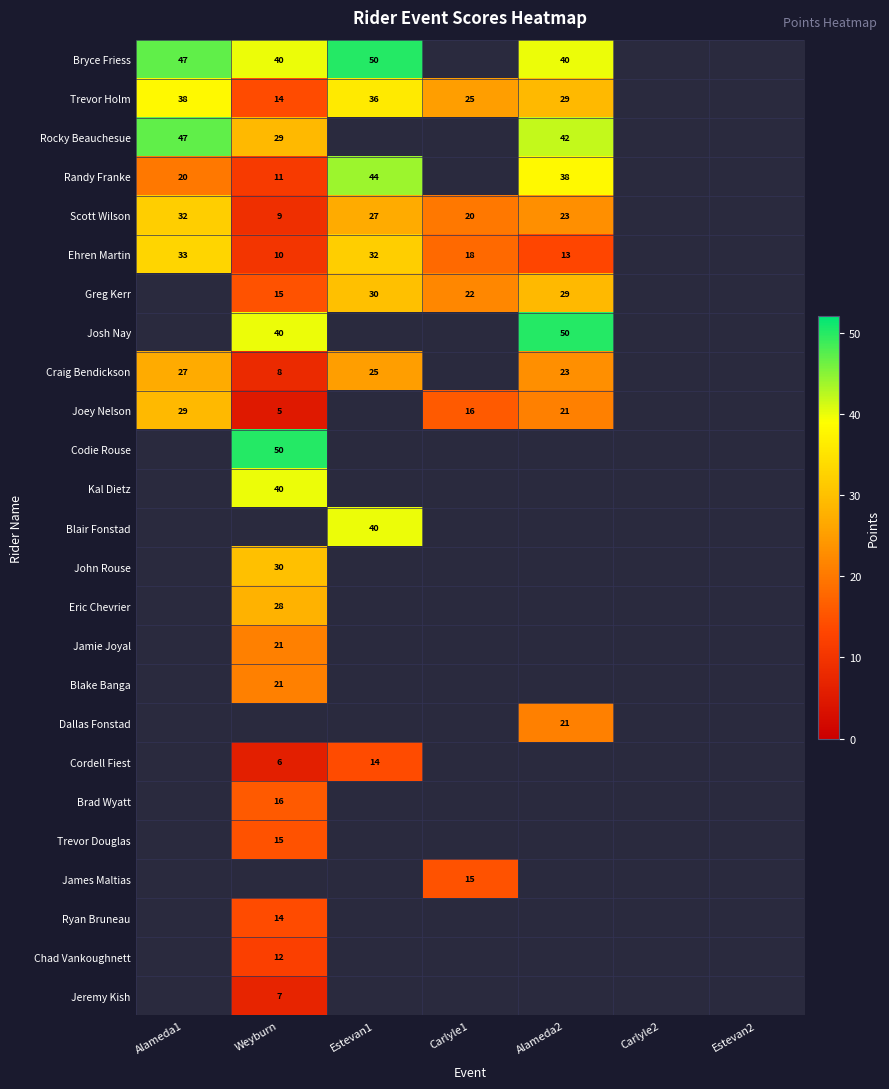

True or false: Craig Bendickson has a value of 8 at Weyburn.

True